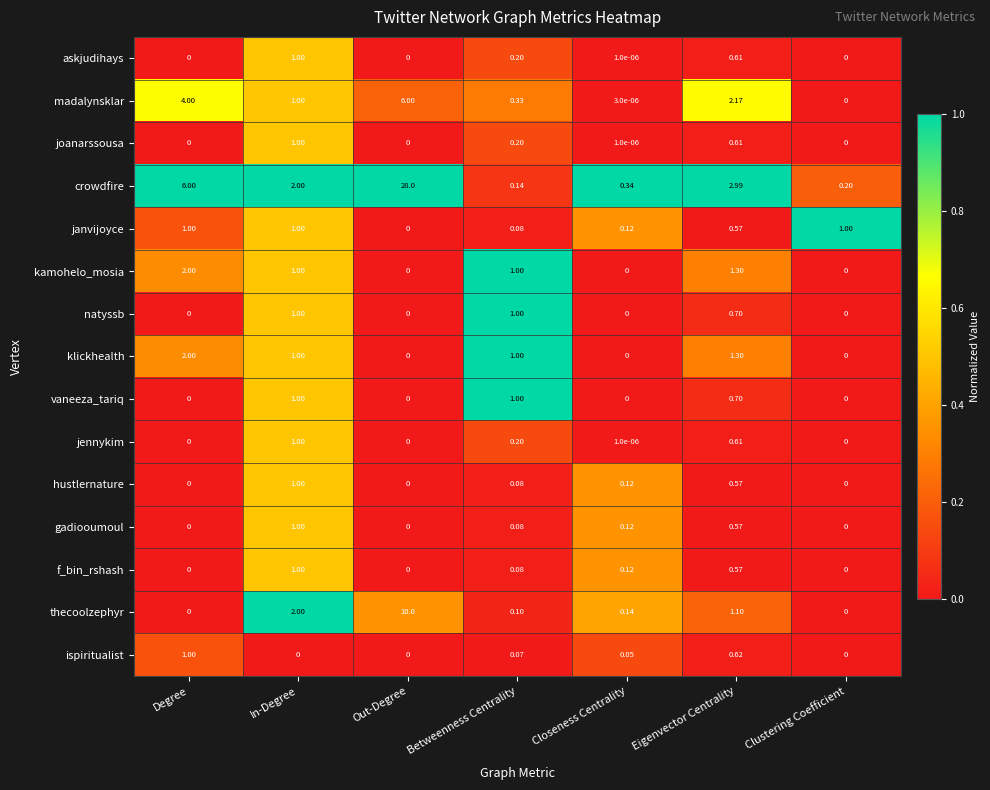

At which category is the sum across all series the highest?

Out-Degree